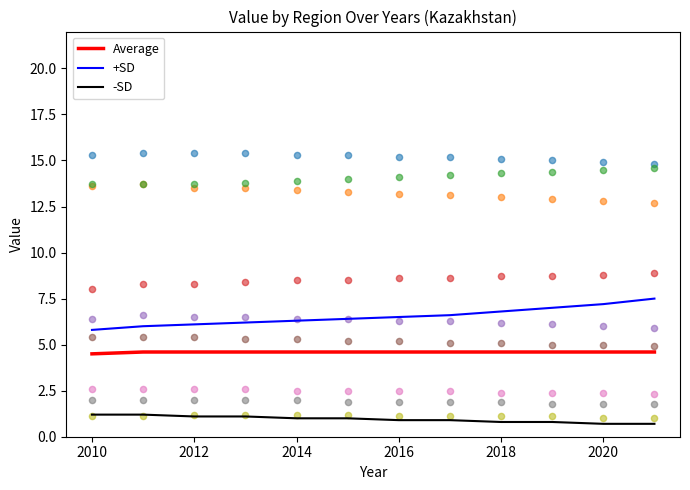

Is the value of Average at 2010 greater than the value of -SD at 2014?

Yes